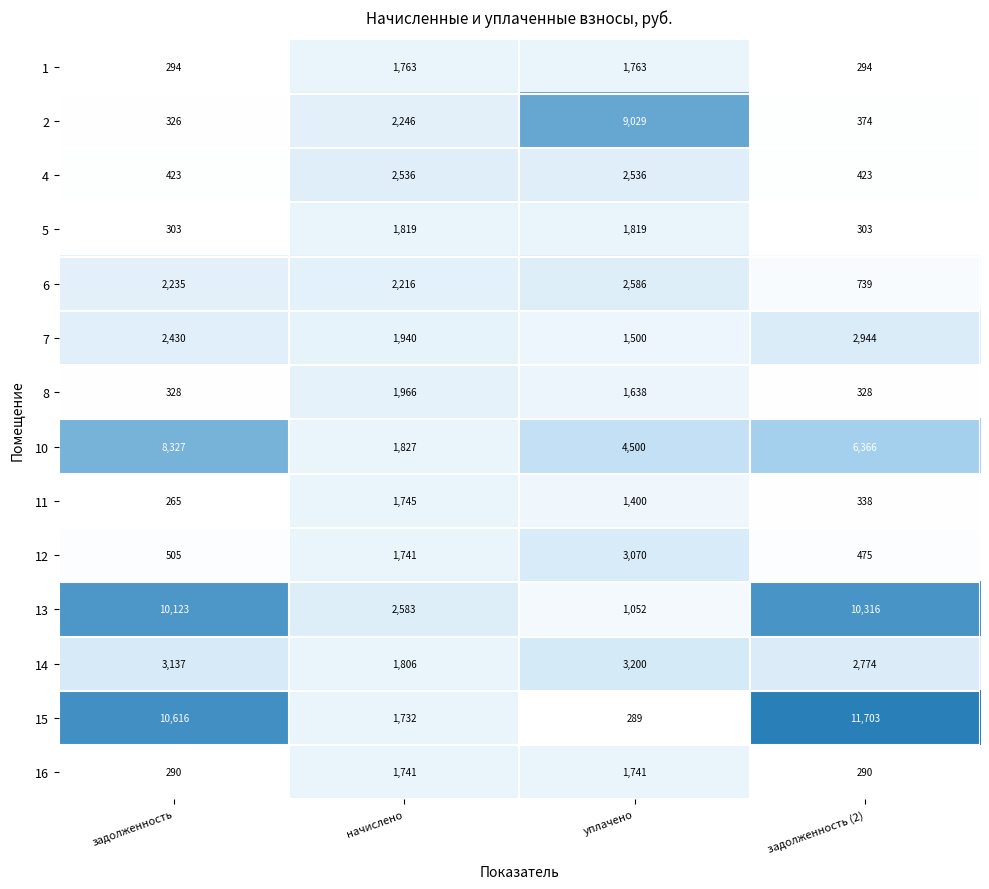

Which series changed the most between уплачено and задолженность (2)?

15